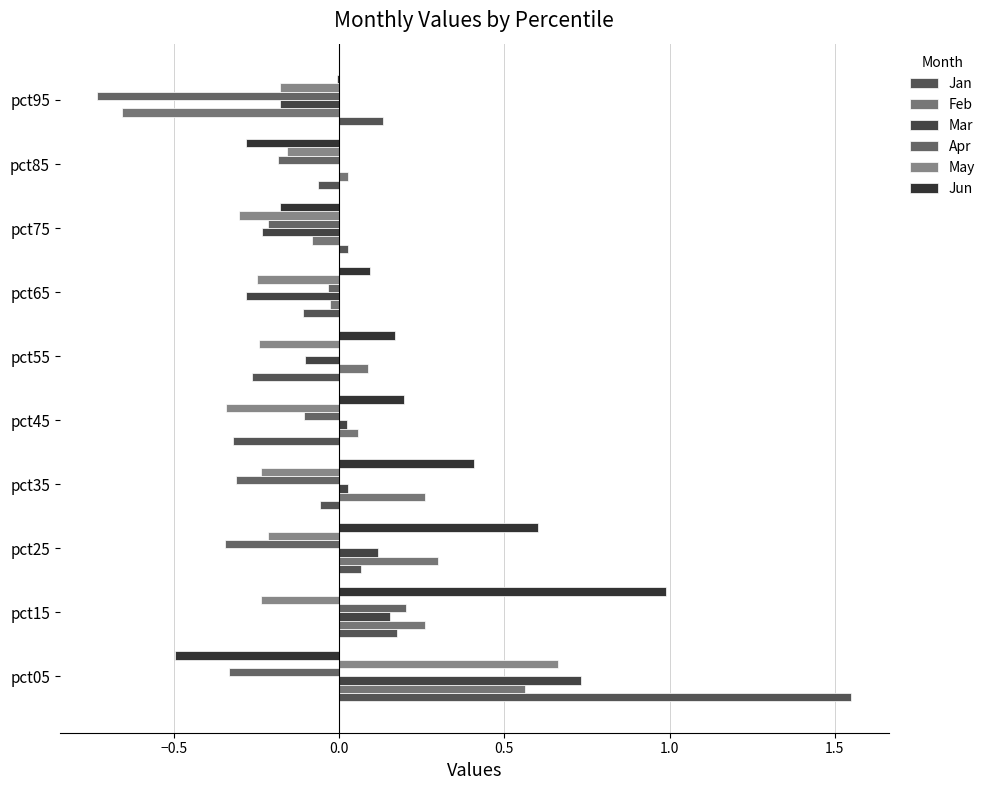

What is the difference between the second highest and second lowest values in the May series?

0.1